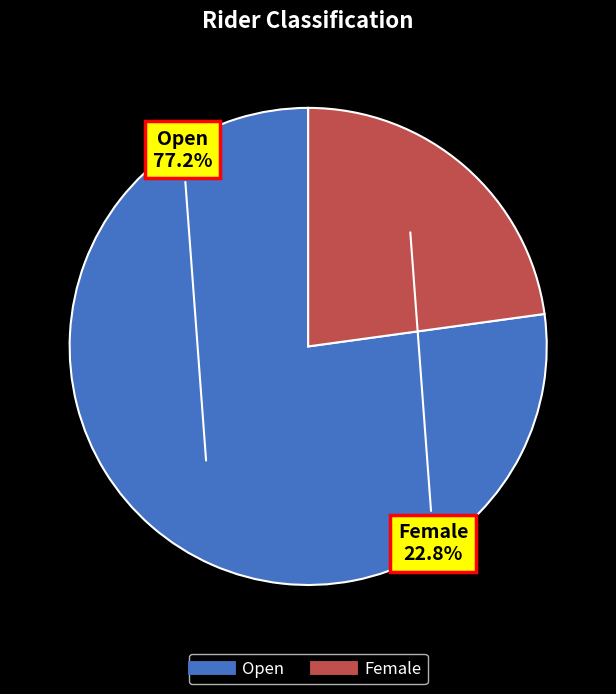

Rank the categories by value from highest to lowest.

Open, Female